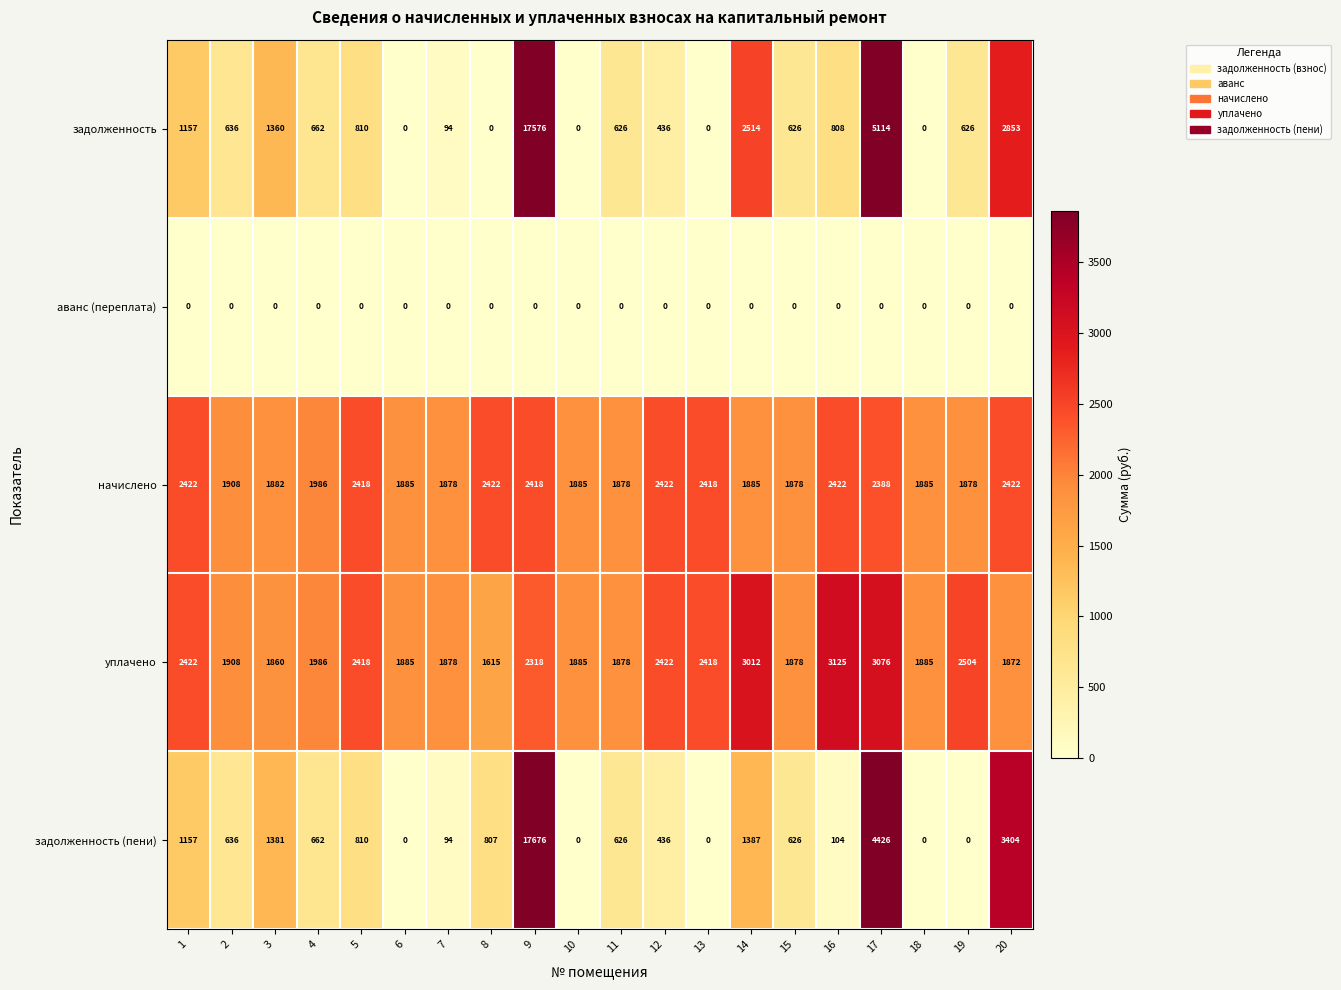

At which category does the chart reach its peak across all series?

9